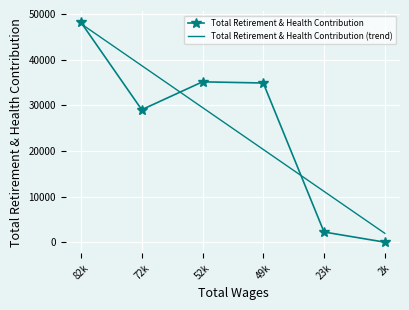

What is the total value across all series at 49k?

55180.1